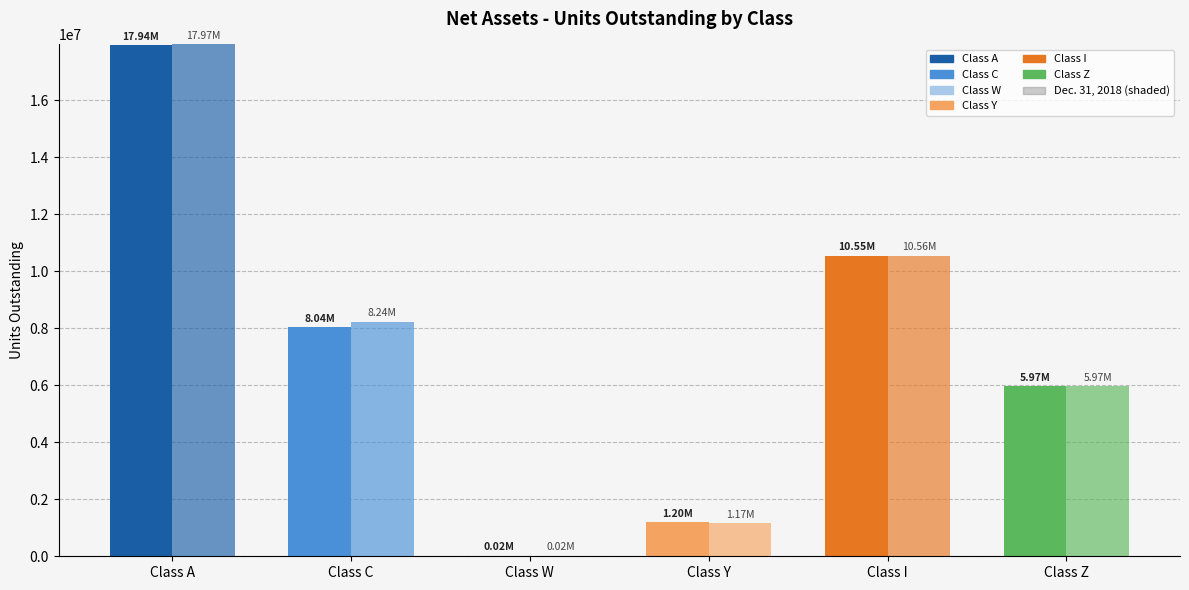

How many bars are there in each group?

2